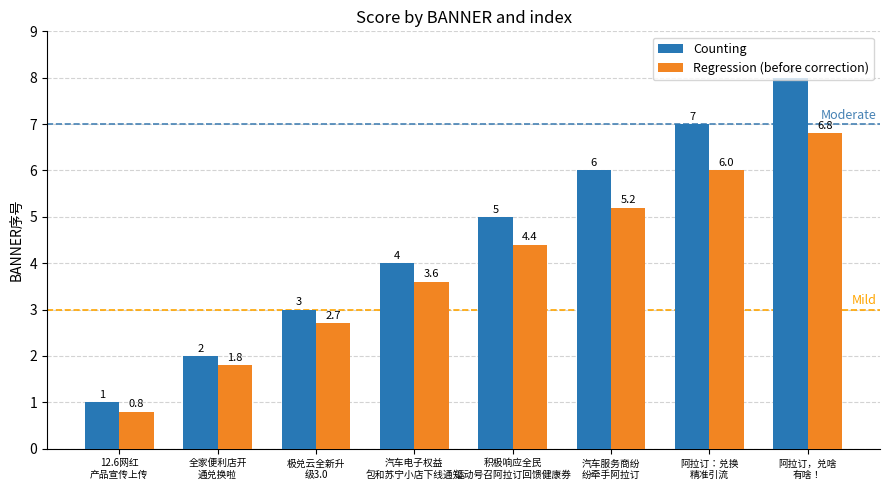

Which category has the lowest value in the Regression (before correction) series?

12.6网红
产品宣传上传